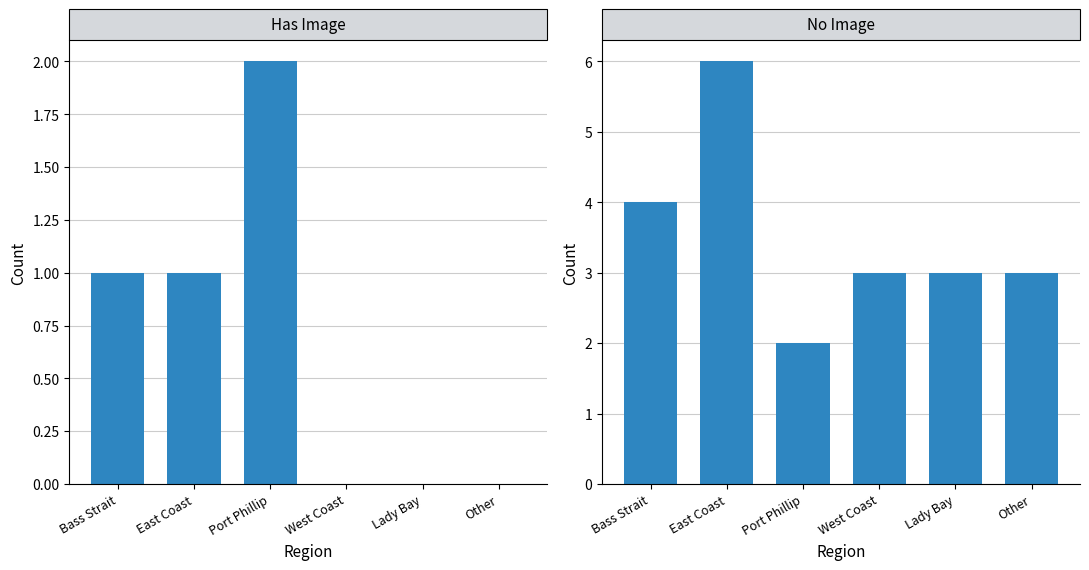

What is the greatest value displayed?

6